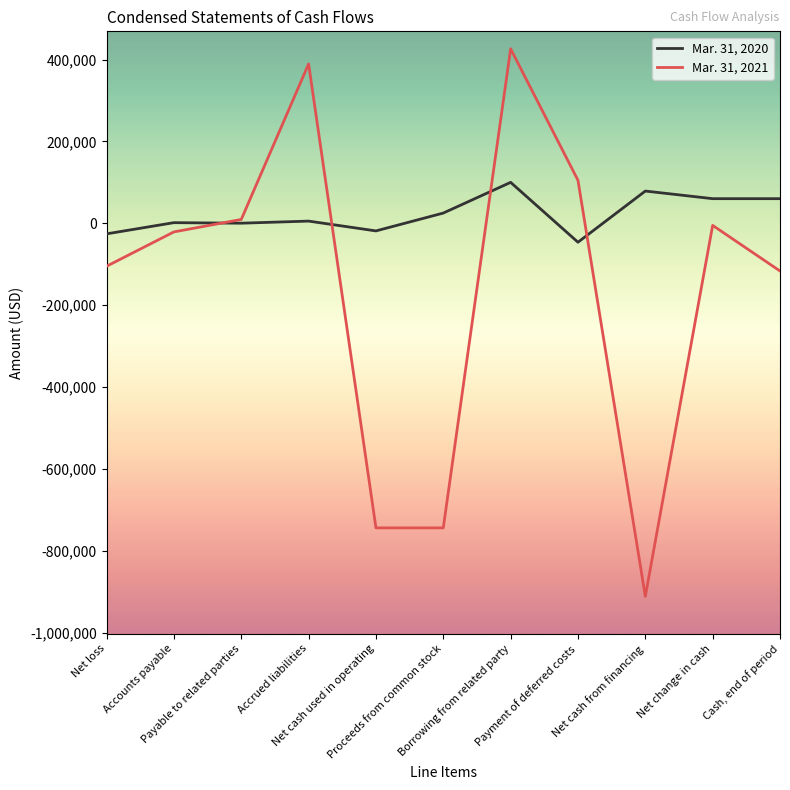

What is the lowest value of the Mar. 31, 2021 series?

-911347